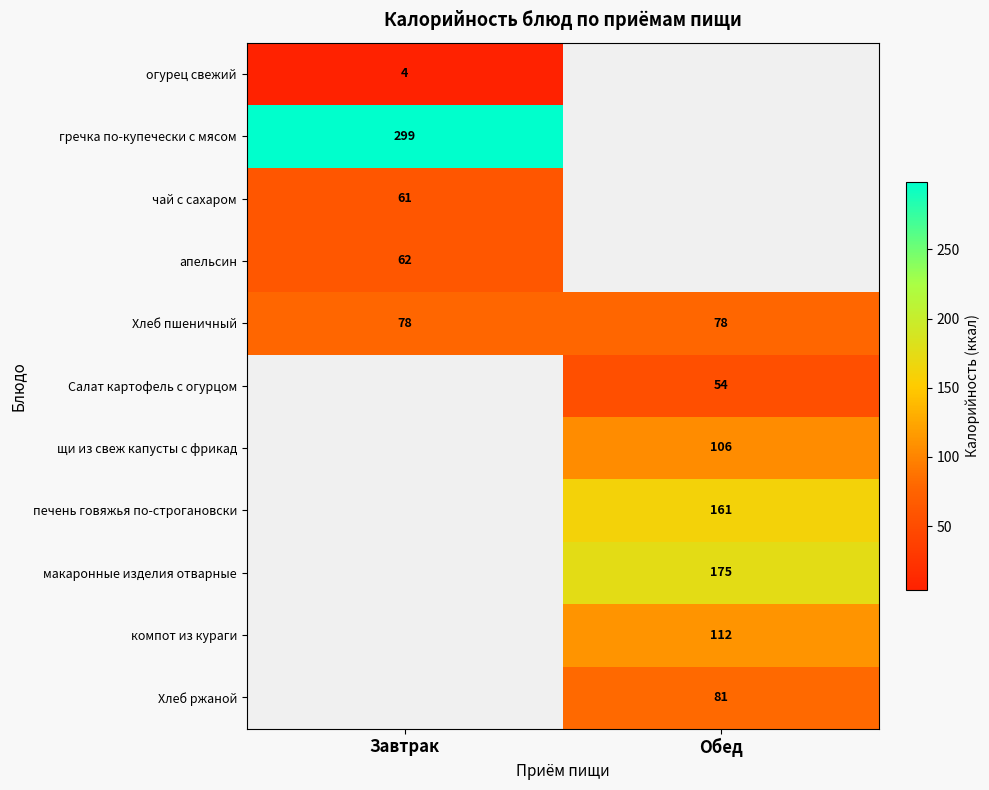

Is it true that щи из свеж капусты с фрикад equals 106 at Обед?

True